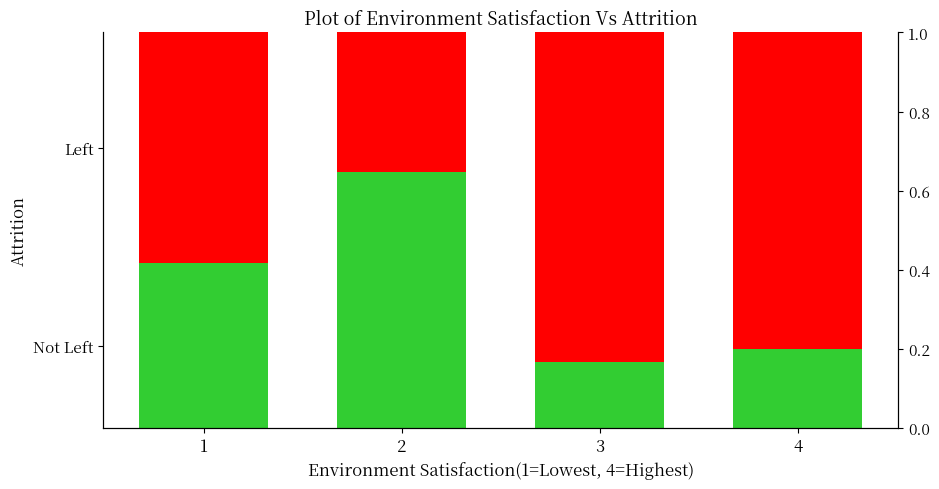

Reading left to right, extract all data points from this chart.

Not Left: 1=0.4	2=0.6	3=0.2	4=0.2
Left: 1=0.6	2=0.4	3=0.8	4=0.8